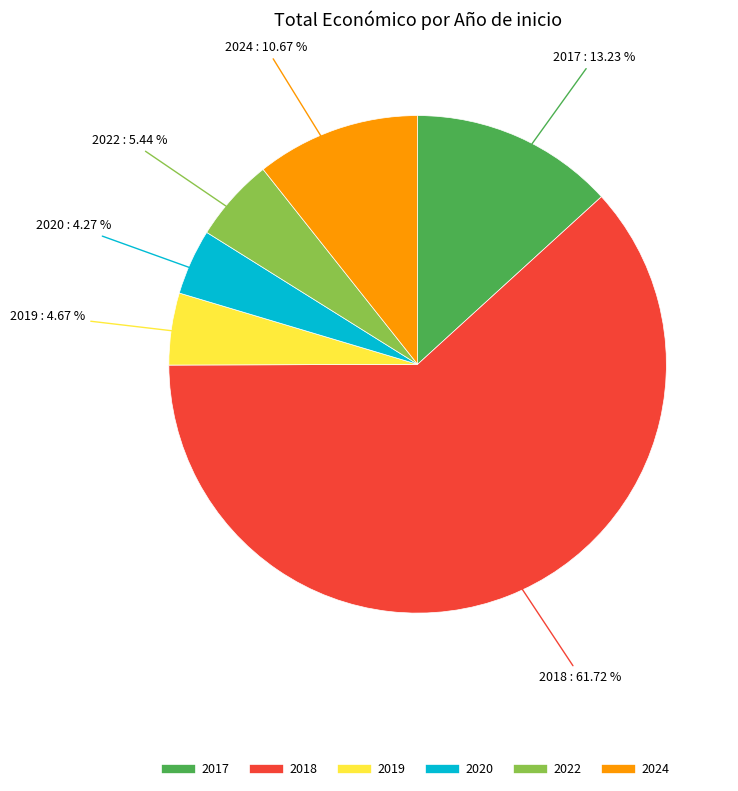

Does any single category account for the majority?

Yes